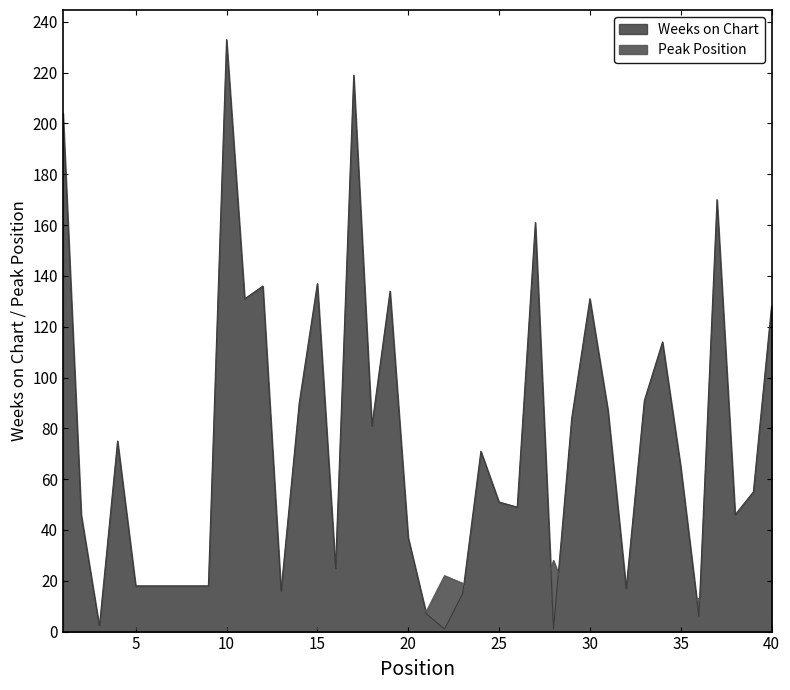

List the series in order of their overall mean, highest first.

Weeks on Chart, Peak Position